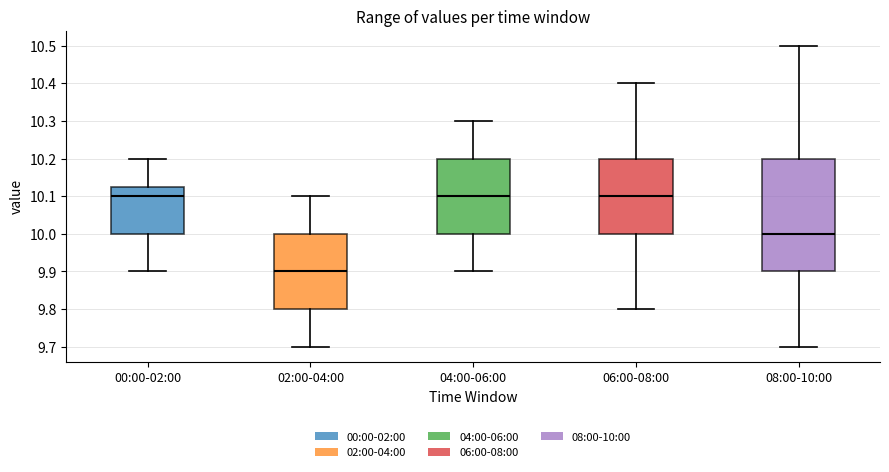

Reading left to right, read every box against the y-axis: the position of its median line, the range the box covers, and the ends of its whiskers. The values are not printed on the chart, so give them approximately, as read against the axis.

00:00-02:00: median 10.10, box 10.00 to 10.13, whiskers 9.90 to 10.20
02:00-04:00: median 9.90, box 9.80 to 10.00, whiskers 9.70 to 10.10
04:00-06:00: median 10.10, box 10.00 to 10.20, whiskers 9.90 to 10.30
06:00-08:00: median 10.10, box 10.00 to 10.20, whiskers 9.80 to 10.40
08:00-10:00: median 10.00, box 9.90 to 10.20, whiskers 9.70 to 10.50